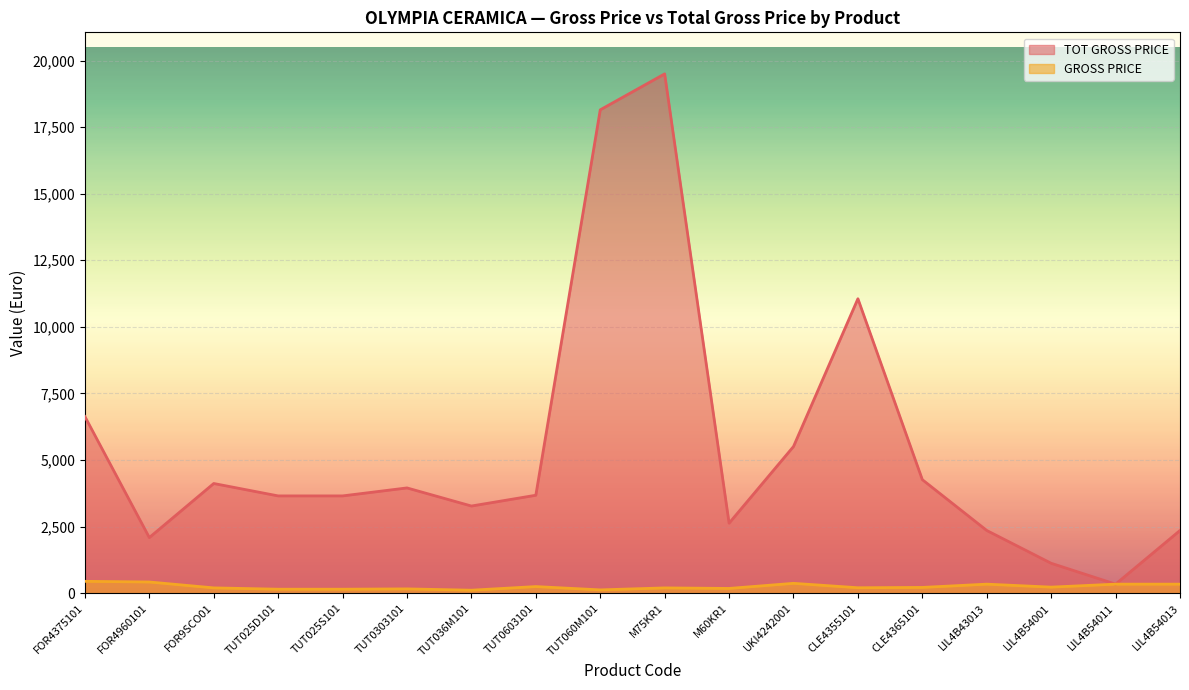

In TOT GROSS PRICE, how many points are higher than both neighbors (excluding endpoints)?

4